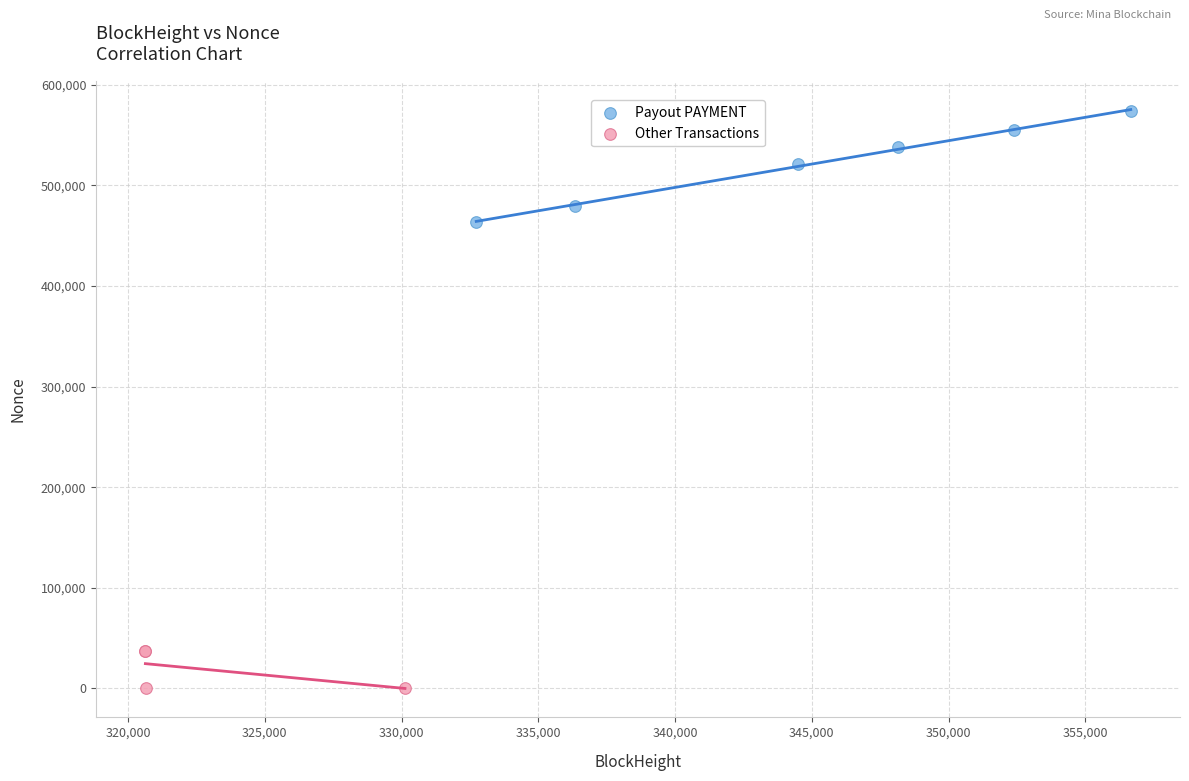

Which series has the widest spread of Y values?

Payout PAYMENT